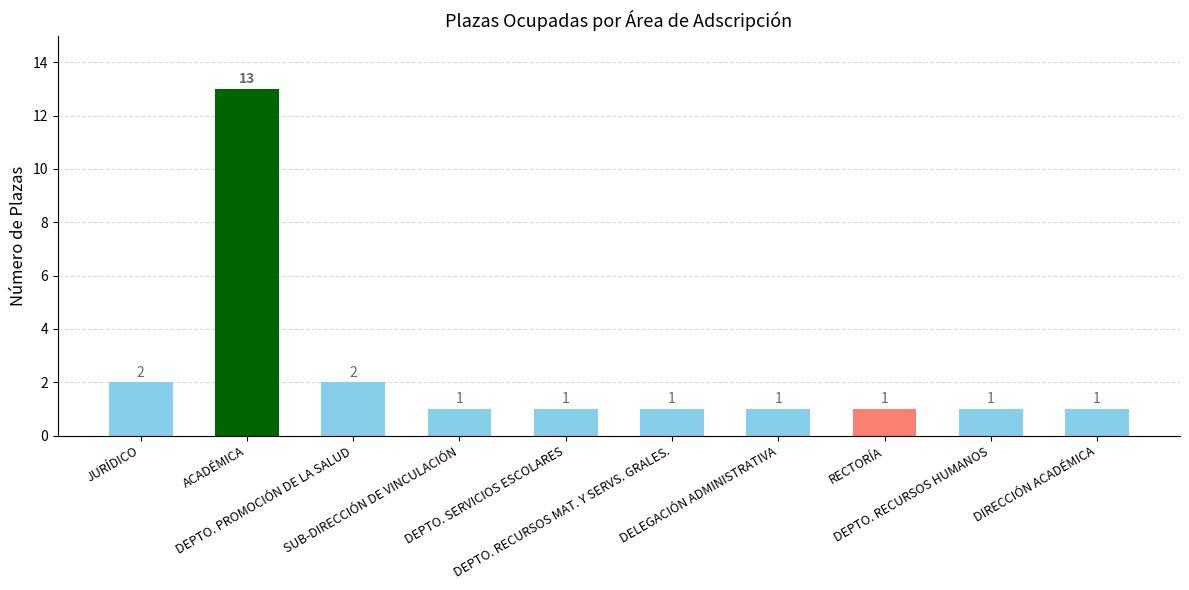

Is it true that the value at DIRECCIÓN ACADÉMICA is 2?

False